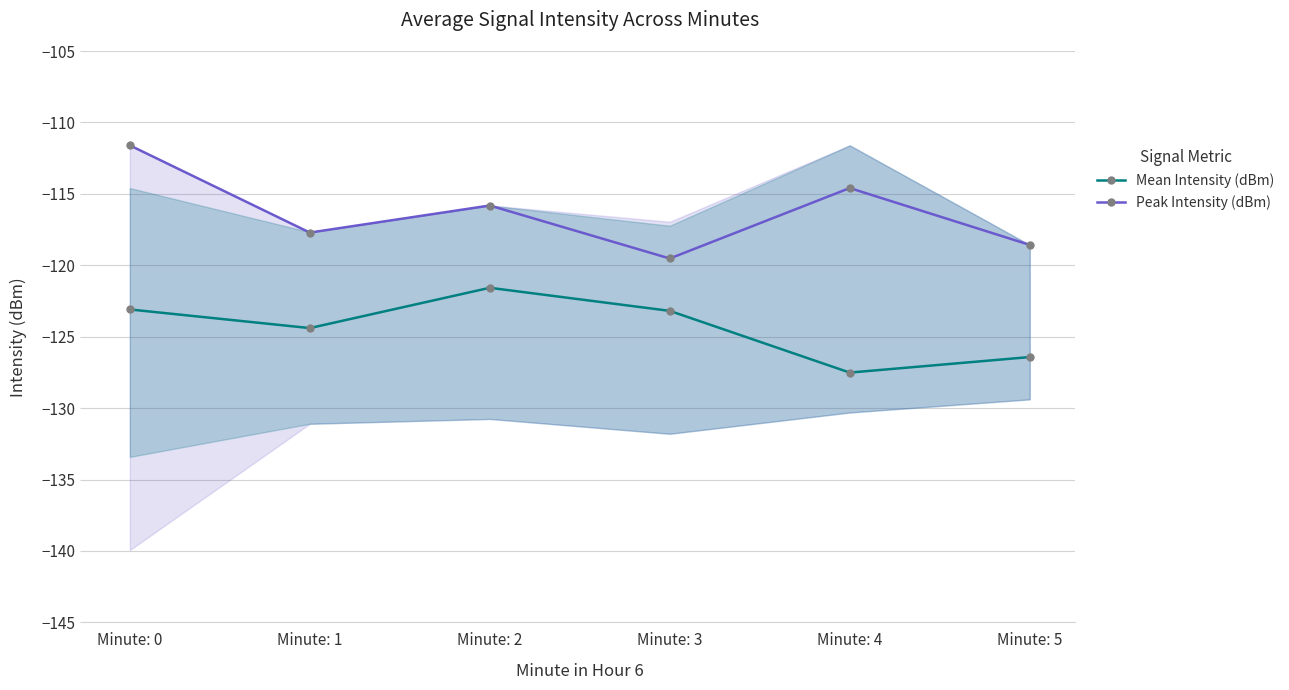

Reading left to right, transcribe all the data shown in this chart.

Mean Intensity (dBm): Minute: 0=-123.1	Minute: 1=-124.4	Minute: 2=-121.6	Minute: 3=-123.2	Minute: 4=-127.5	Minute: 5=-126.4
Peak Intensity (dBm): Minute: 0=-111.6	Minute: 1=-117.7	Minute: 2=-115.8	Minute: 3=-119.5	Minute: 4=-114.6	Minute: 5=-118.6